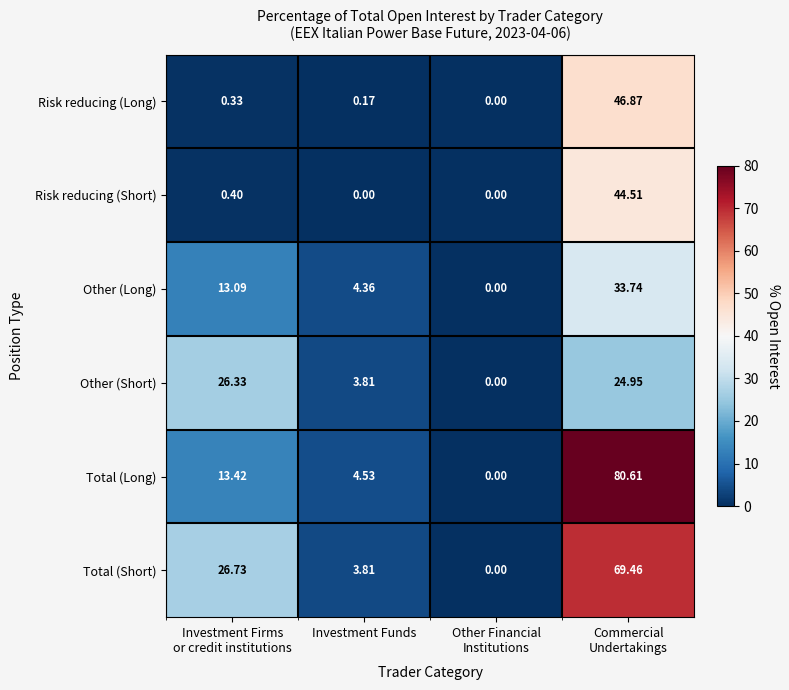

Which series has the largest range (max minus min)?

Total (Long)